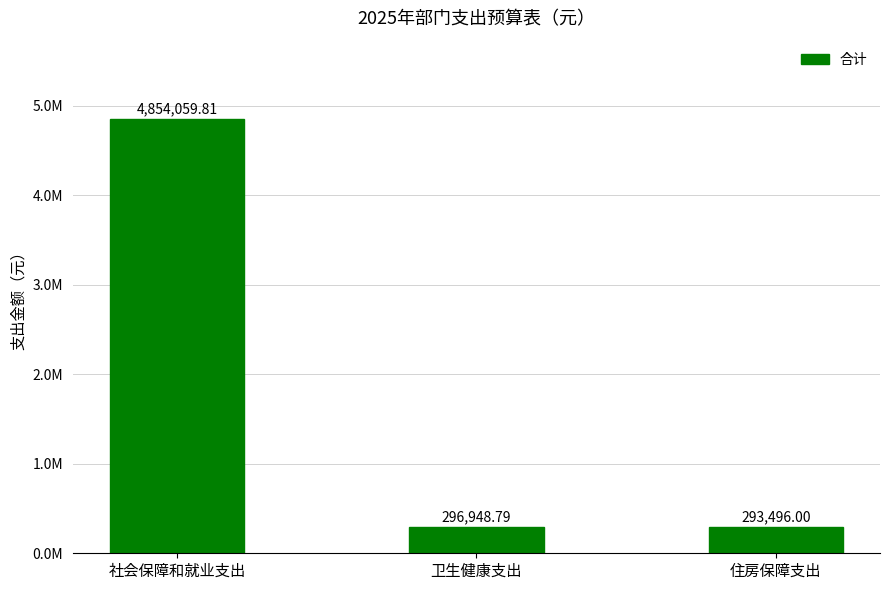

What is the average value?

1814834.9